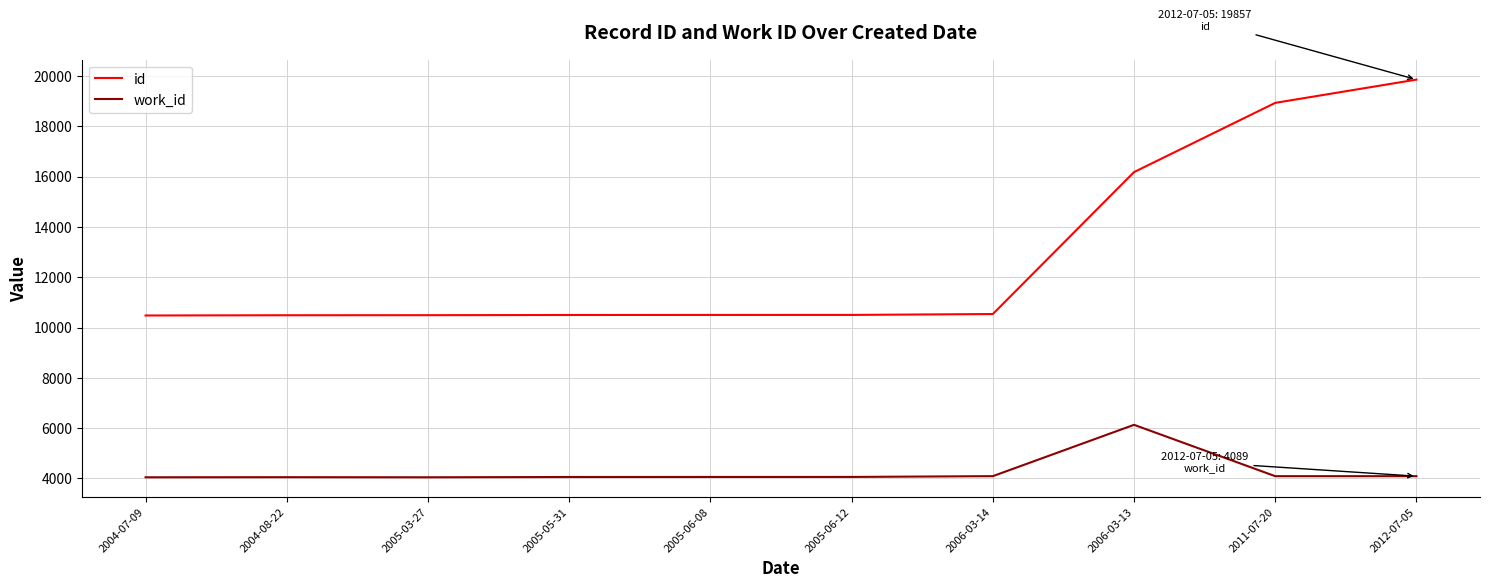

Rank the series by their maximum value, from lowest to highest.

work_id, id